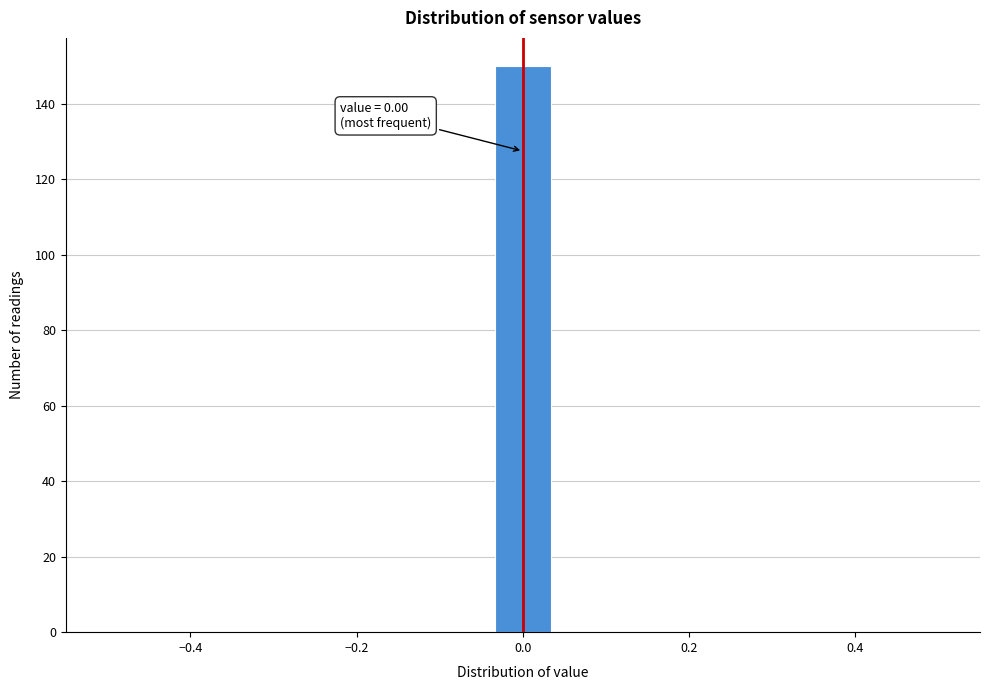

Around what value on the x-axis is the tallest bar? Give the approximate position of its centre, as read against the axis.

0.00